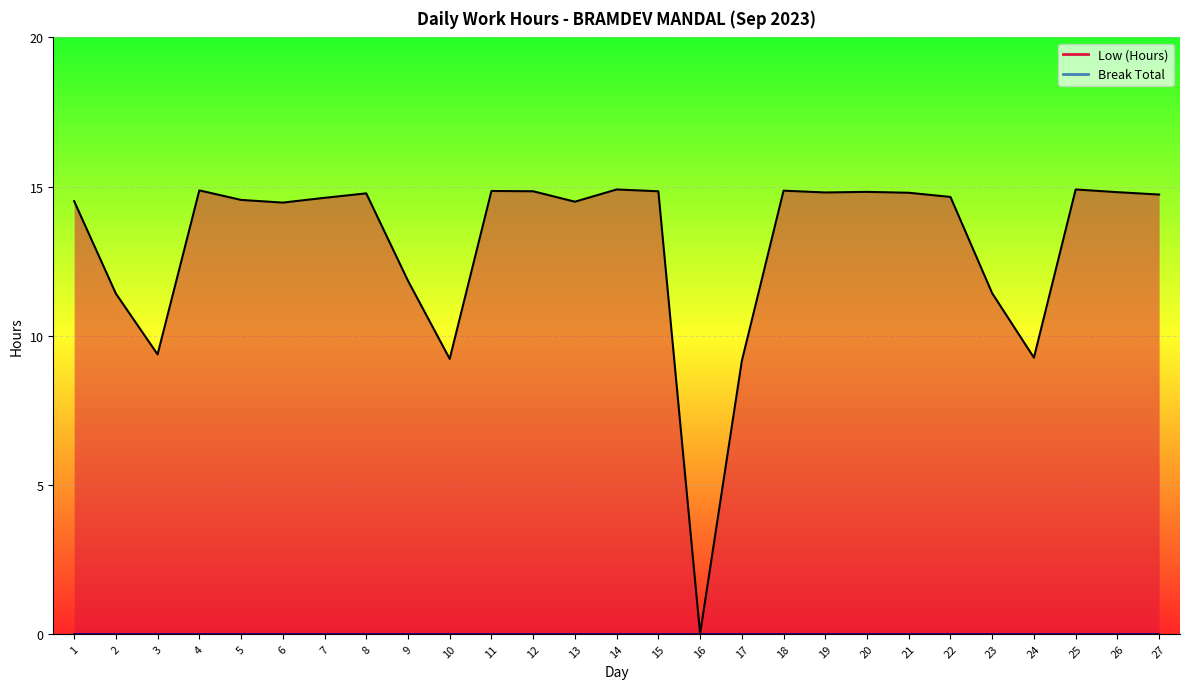

Which has a higher value, 21 or 19?

19